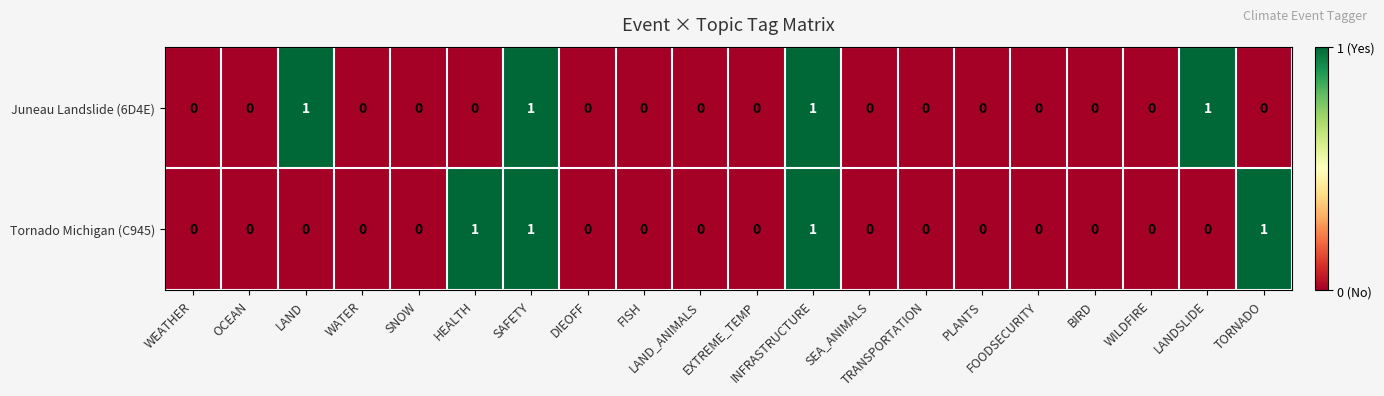

How many Tornado Michigan (C945) values are between 0 and 1?

20